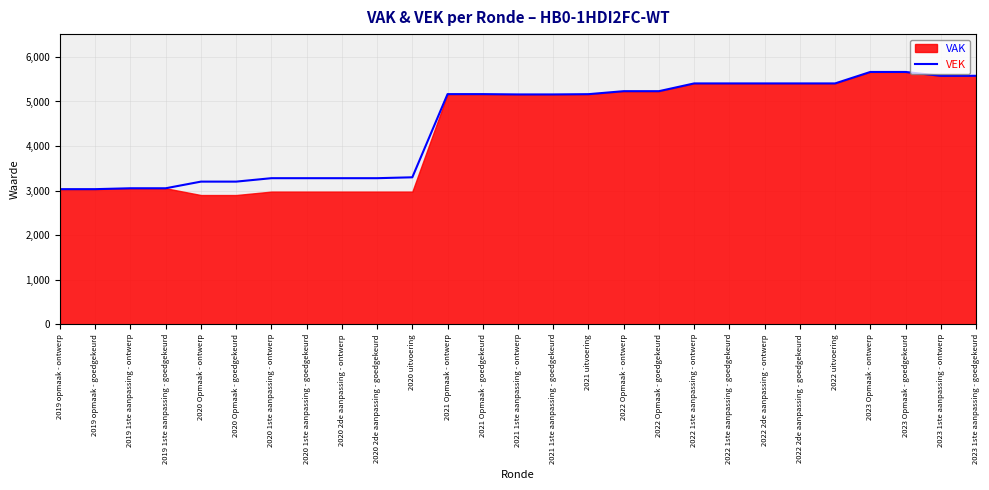

Rank the categories by value from lowest to highest.

2019 opmaak - ontwerp, 2019 opmaak - goedgekeurd, 2019 1ste aanpassing - ontwerp, 2019 1ste aanpassing - goedgekeurd, 2020 Opmaak - ontwerp, 2020 Opmaak - goedgekeurd, 2020 1ste aanpassing - ontwerp, 2020 1ste aanpassing - goedgekeurd, 2020 2de aanpassing - ontwerp, 2020 2de aanpassing - goedgekeurd, 2020 uitvoering, 2021 1ste aanpassing - ontwerp, 2021 1ste aanpassing - goedgekeurd, 2021 uitvoering, 2021 Opmaak - ontwerp, 2021 Opmaak - goedgekeurd, 2022 Opmaak - ontwerp, 2022 Opmaak - goedgekeurd, 2022 1ste aanpassing - ontwerp, 2022 1ste aanpassing - goedgekeurd, 2022 2de aanpassing - ontwerp, 2022 2de aanpassing - goedgekeurd, 2022 uitvoering, 2023 1ste aanpassing - ontwerp, 2023 1ste aanpassing - goedgekeurd, 2023 Opmaak - ontwerp, 2023 Opmaak - goedgekeurd